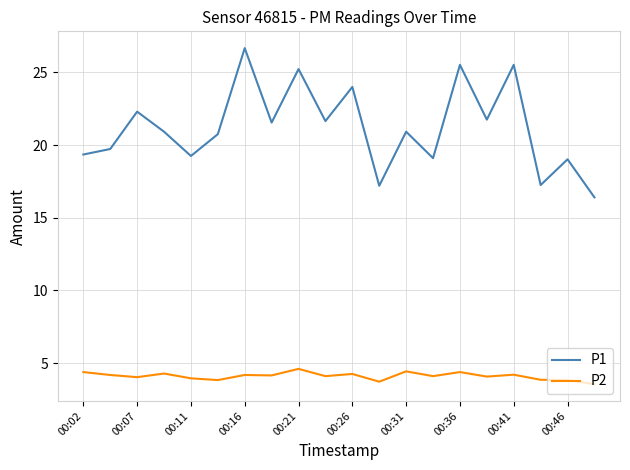

Rank the series by their average value, from highest to lowest.

P1, P2